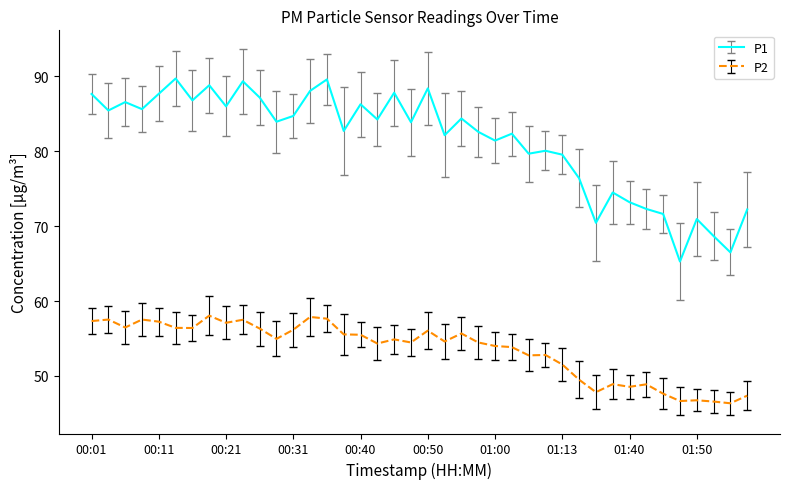

How many lines are shown in the chart?

2